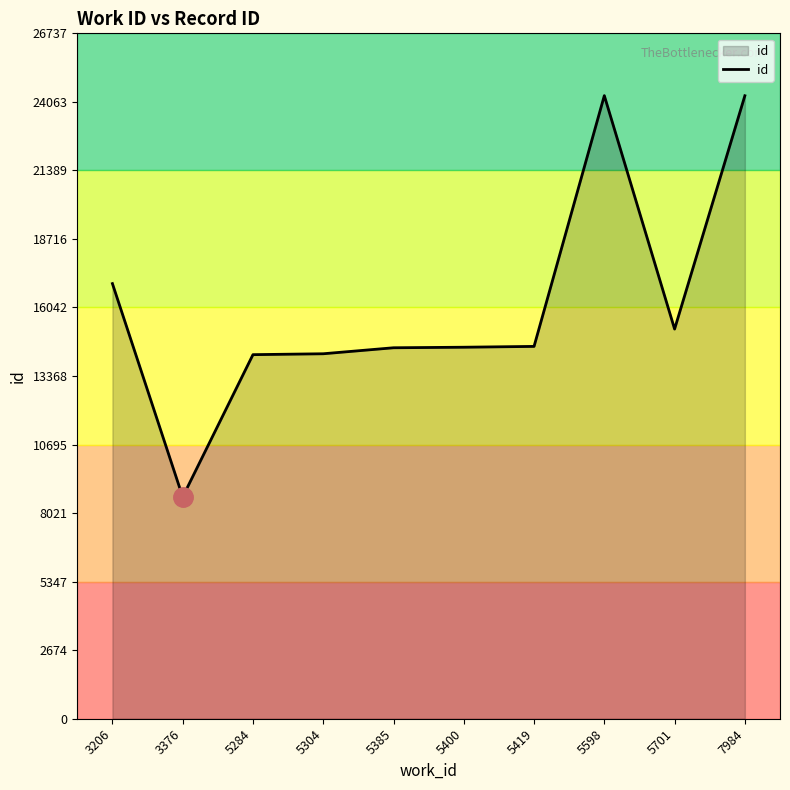

The chart shows a value of 24306 at 5598. True or false?

True